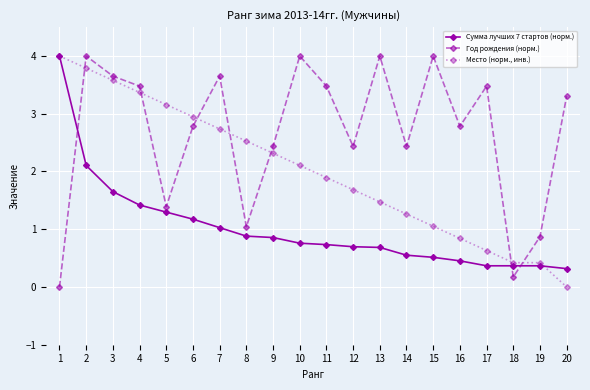

Which series changed the most between 10 and 12?

Год рождения (норм.)